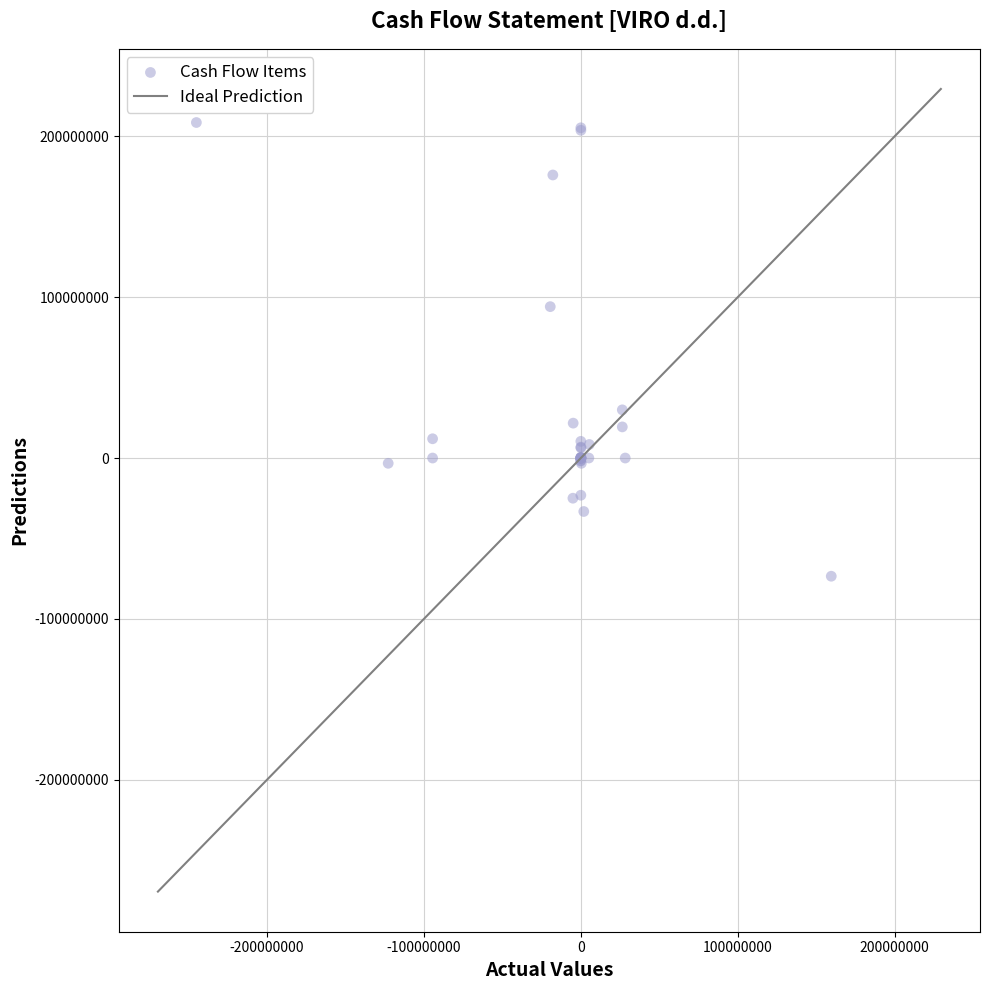

What Y value in the scatter plot is closest to 67523738?

94073519